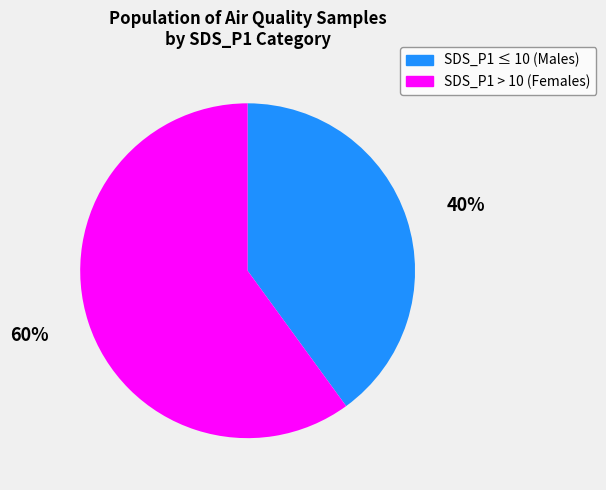

To the nearest percent, what percentage of the pie is 40%?

40%